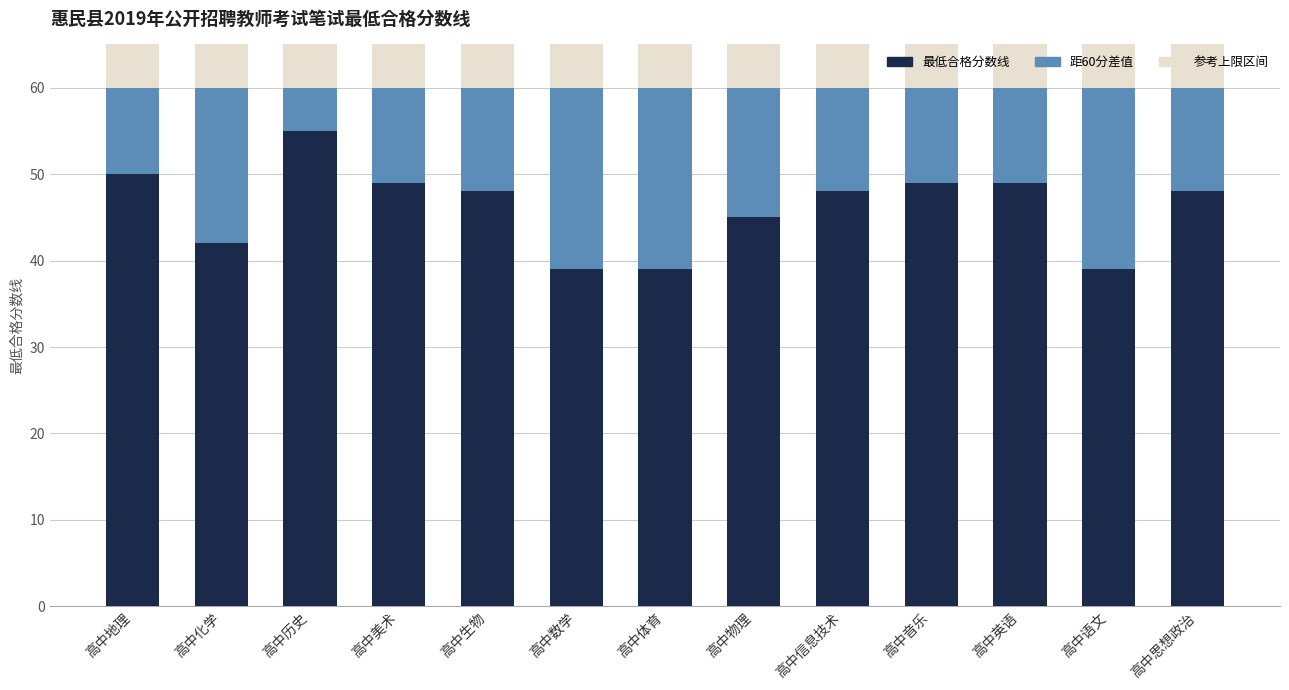

Is it true that 最低合格分数线 equals 49 at 高中英语?

True